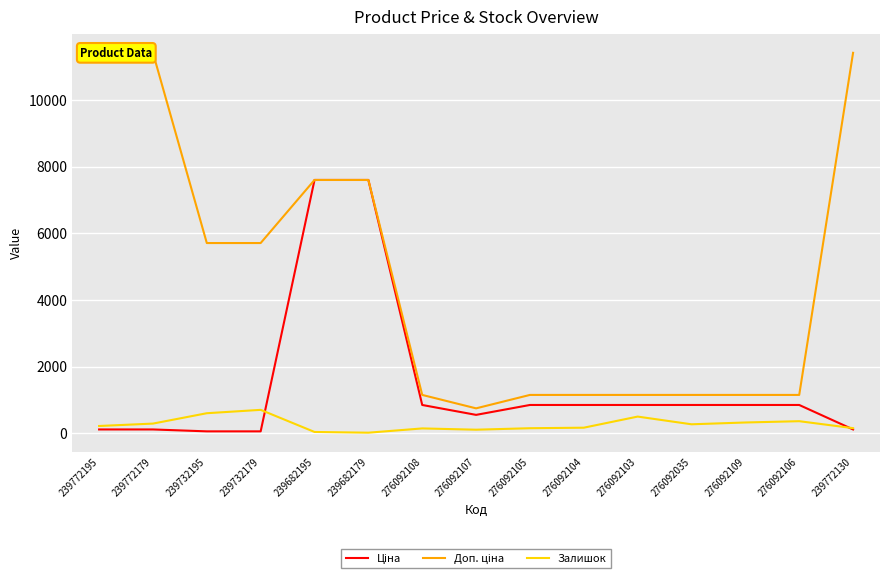

True or false: Залишок and Доп. ціна cross at least once.

False